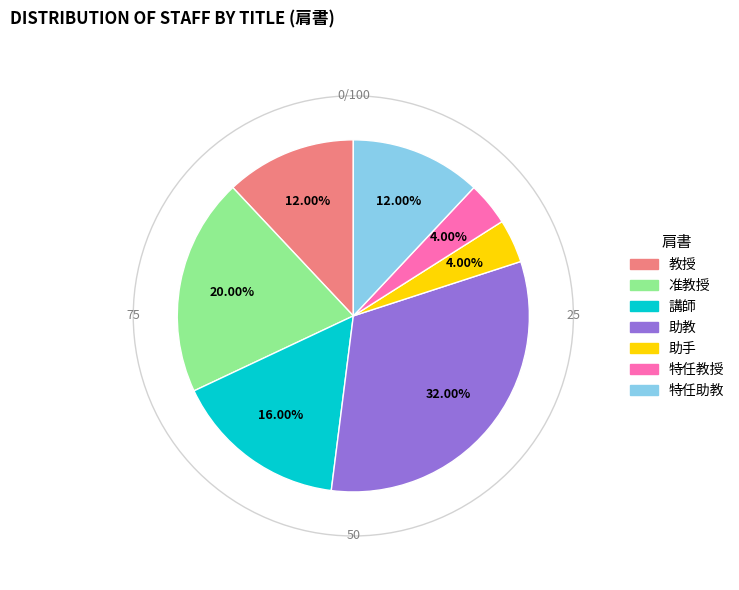

To the nearest percent, what portion does 准教授 represent?

20%